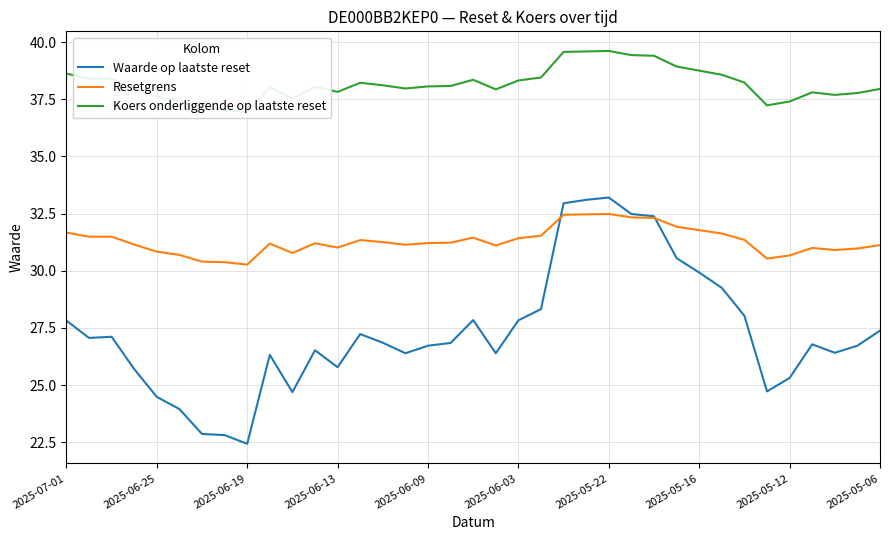

Is it true that Resetgrens equals 31.2 at 2025-06-09?

True